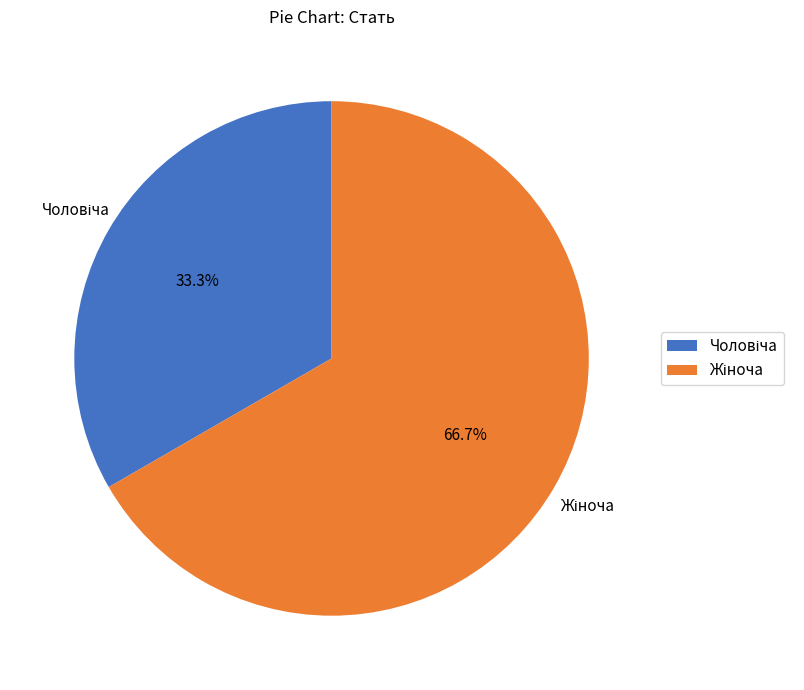

To the nearest percent, what is the average slice percentage?

50%